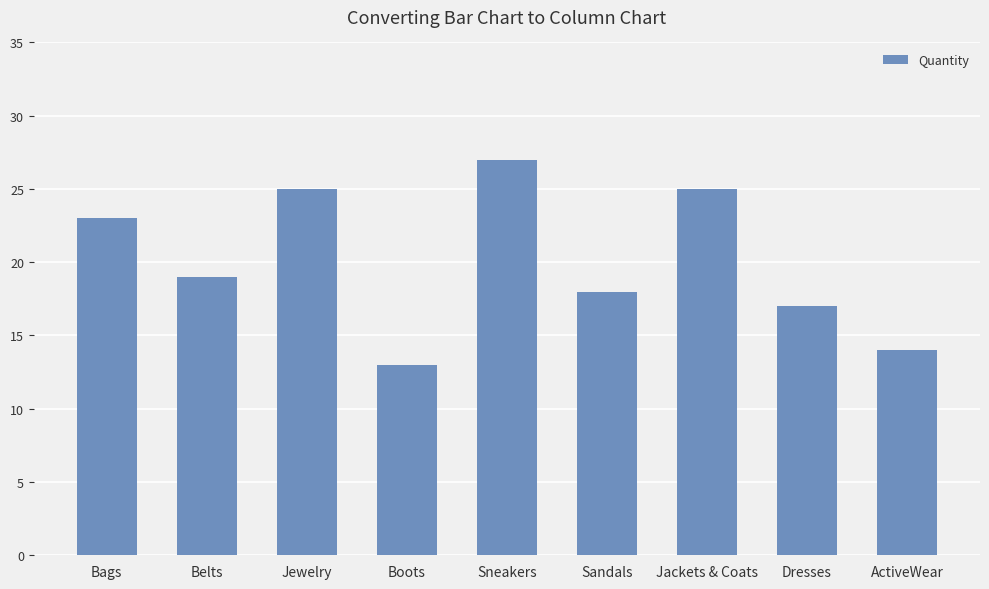

What is the ratio of the value at Jackets & Coats to the value at Belts?

1.3